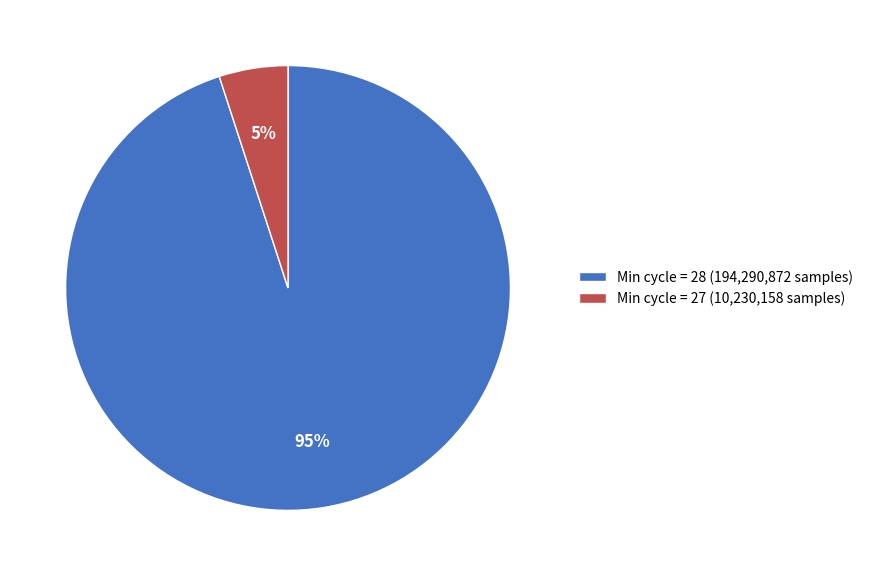

Count the number of slices in the pie.

2